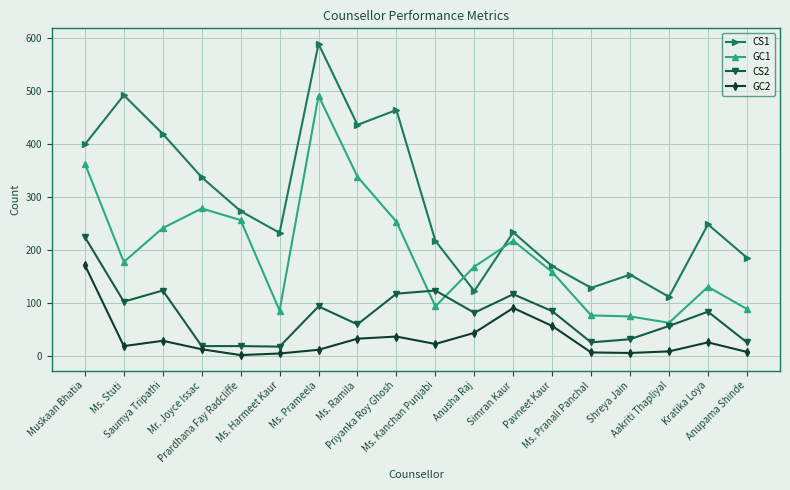

Where is GC2 nearest to the value 86?

Simran Kaur